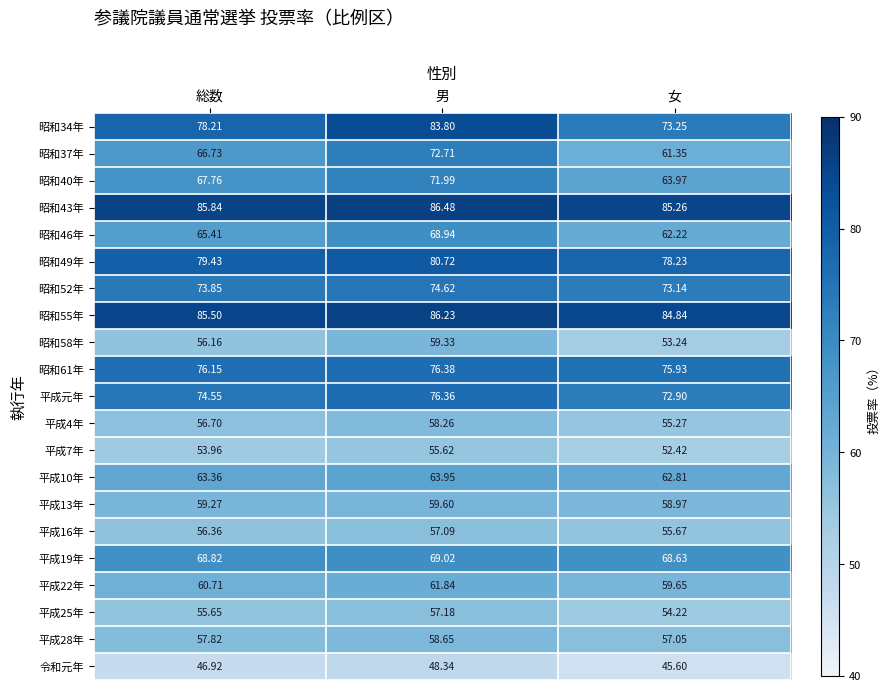

At which label is 平成10年 closest to 63?

女